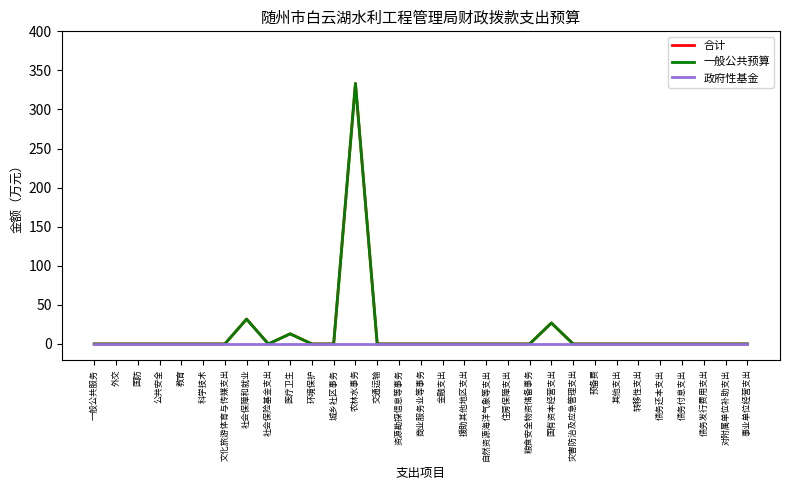

Which category has the highest value in the 一般公共预算 series?

农林水事务